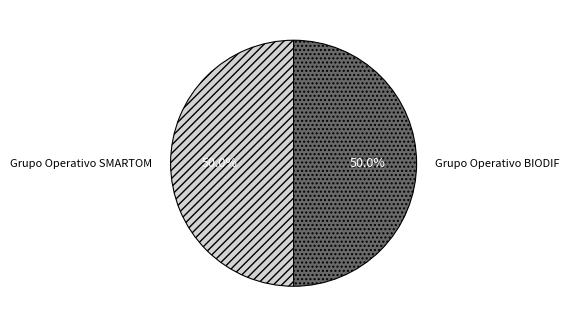

True or false: Grupo Operativo SMARTOM accounts for 59% of the total.

False